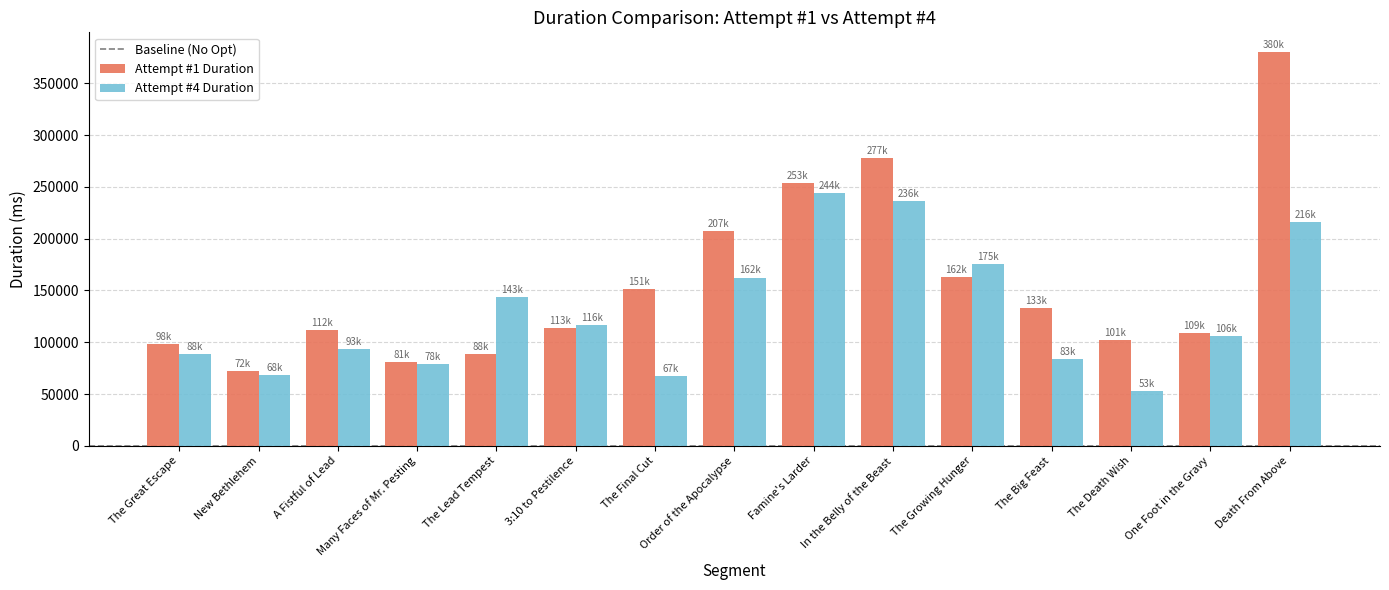

At which category does the chart reach its peak across all series?

Death From Above